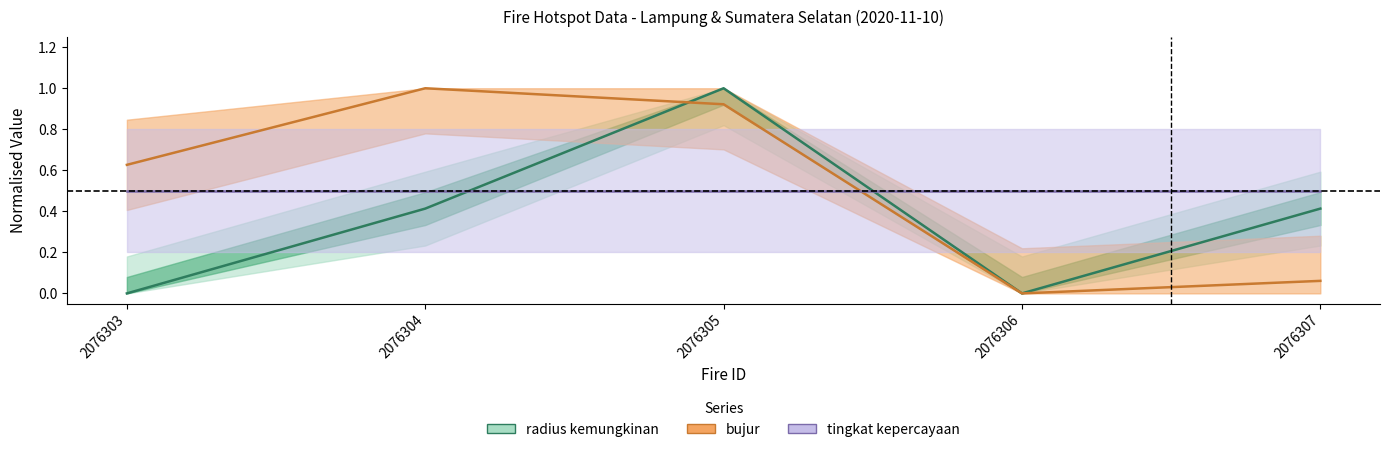

Count the number of categories in the chart.

5